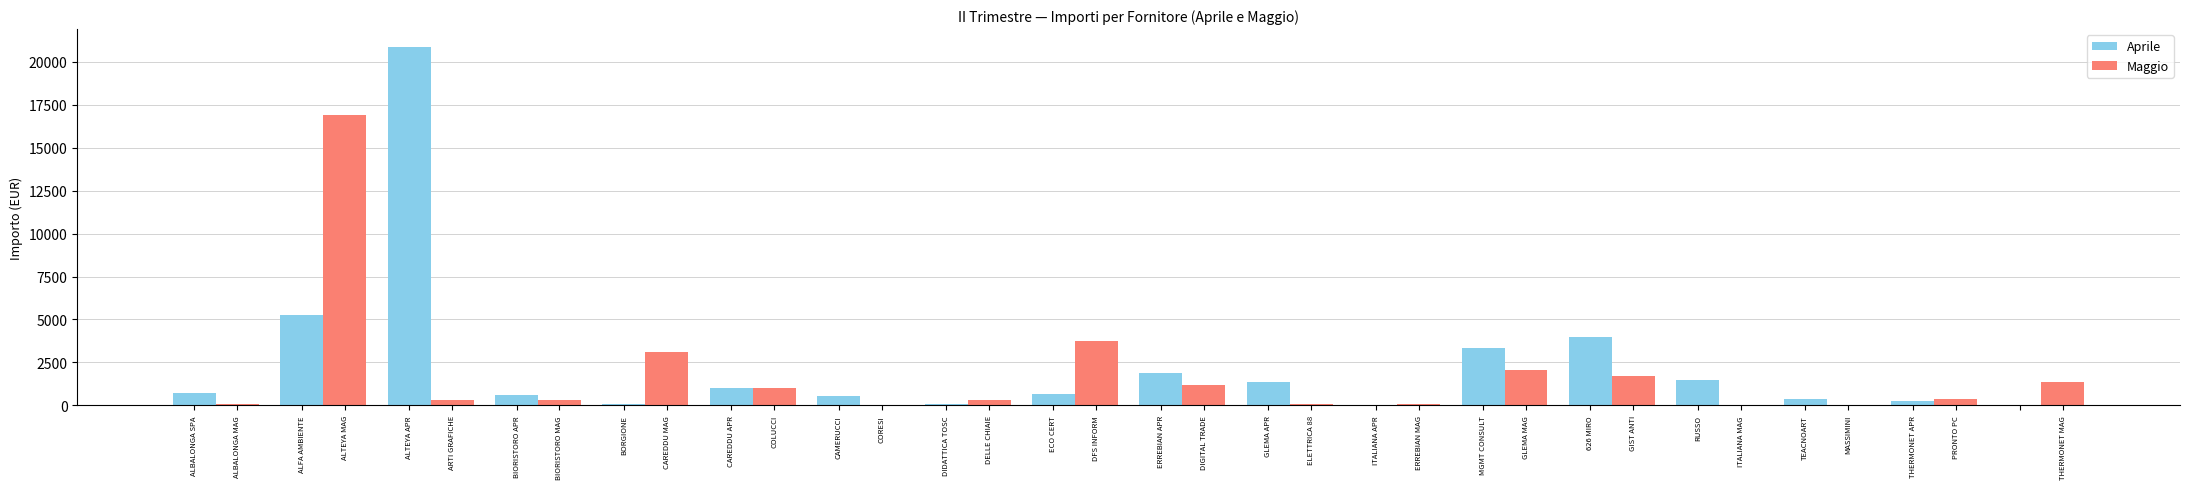

Which series has the widest spread of values?

Aprile